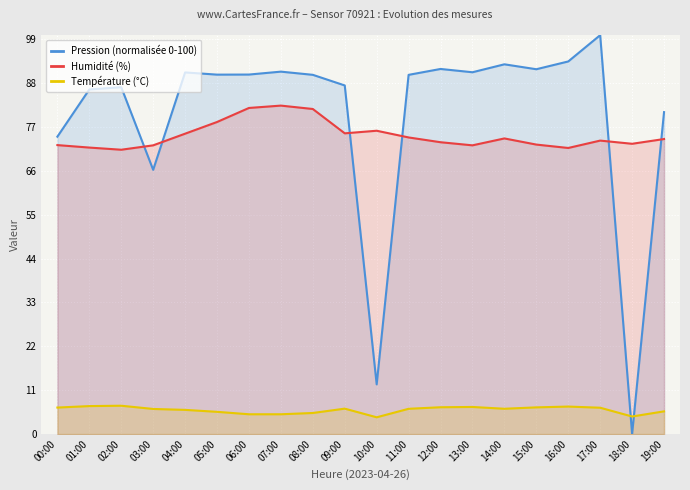

Between 16:00 and 18:00, which is larger?

16:00